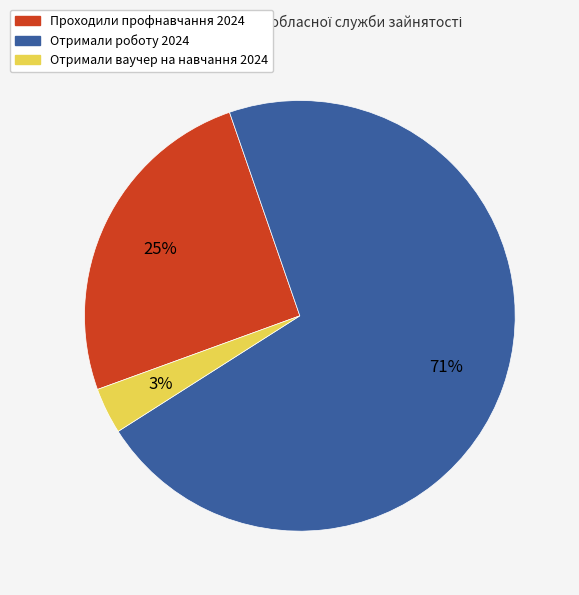

Is there a majority slice in this chart?

Yes